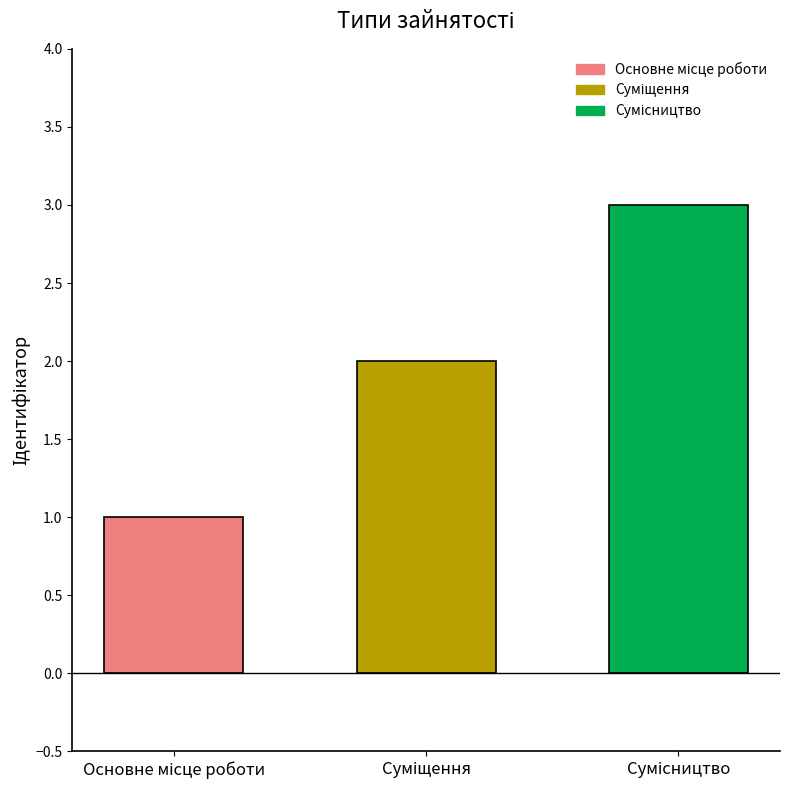

What is the value of the 3rd bar from the left?

3